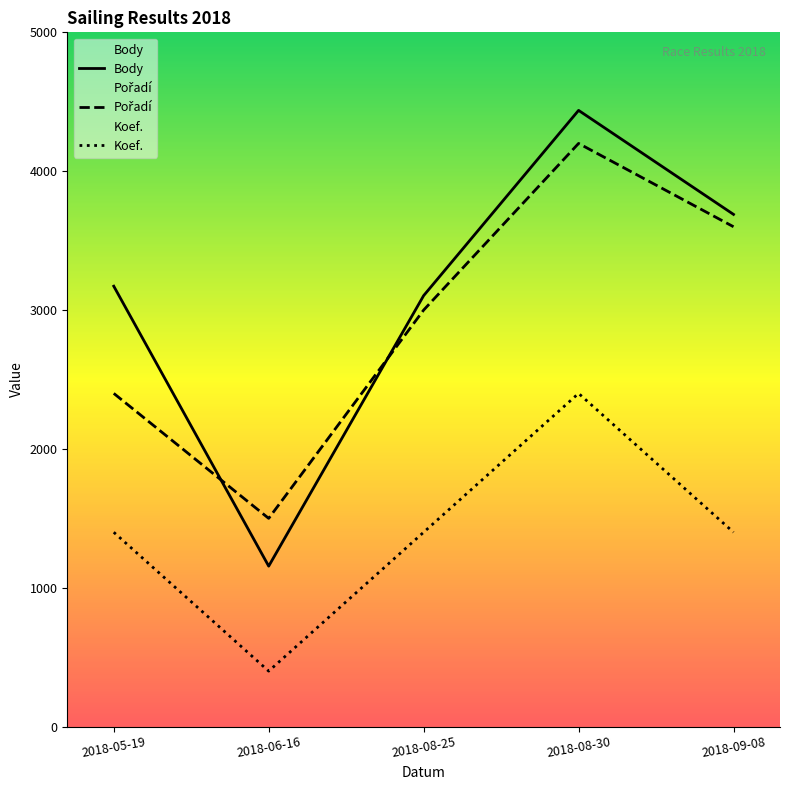

True or false: Pořadí and Body intersect in this chart.

True